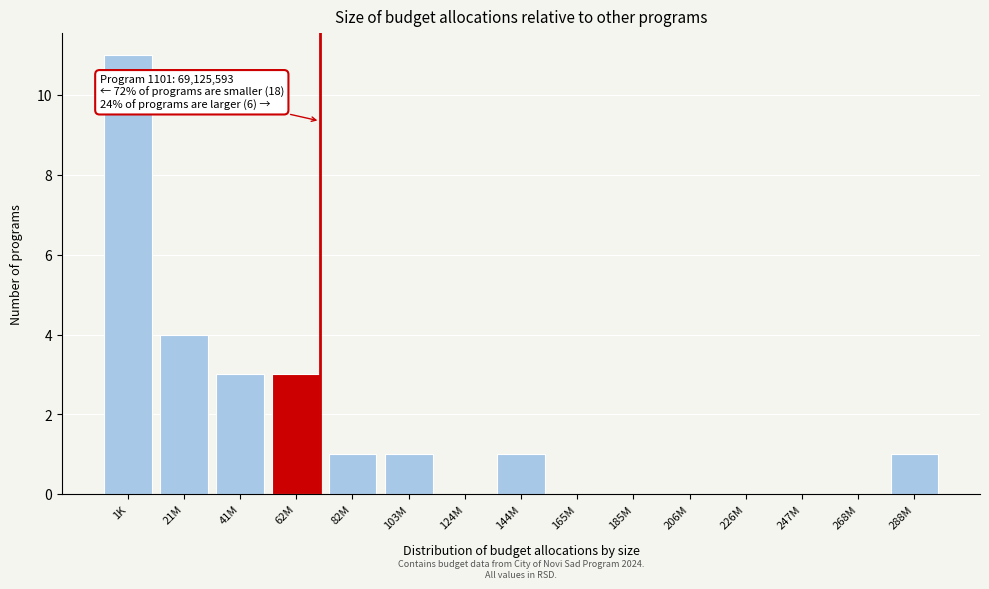

Reading left to right, what are all the values shown in this chart?

1K=11	21M=4	41M=3	62M=3	82M=1	103M=1	124M=0	144M=1	165M=0	185M=0	206M=0	226M=0	247M=0	268M=0	288M=1